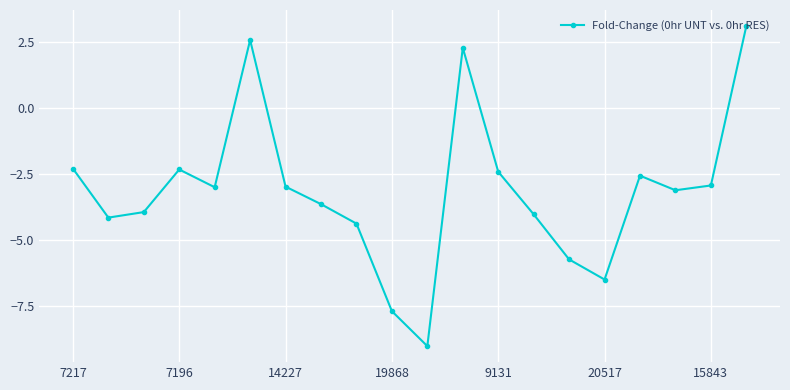

What is the greatest value displayed?

3.1